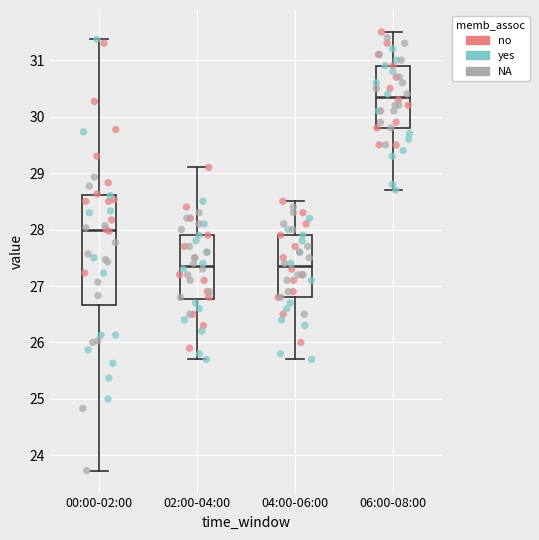

Which box is the tallest, from its lower edge to its upper edge?

00:00-02:00